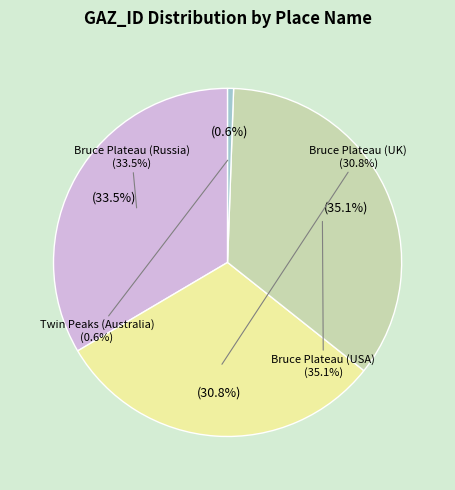

What is the change in value from Bruce Plateau (UK) to Bruce Plateau (USA)?

+15023